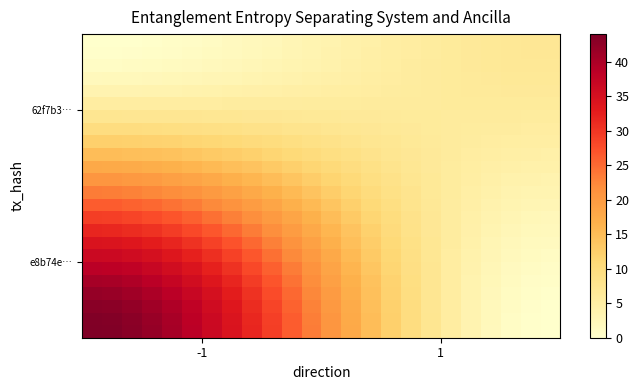

Count the number of categories in the chart.

24